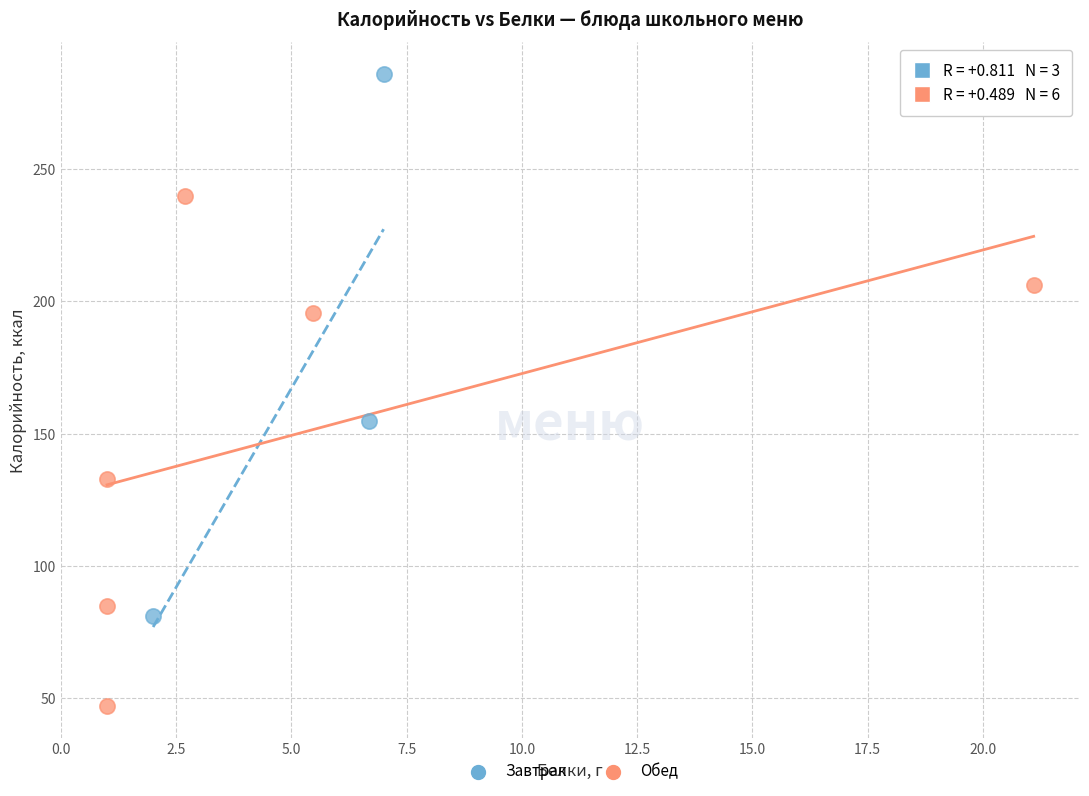

What are all the series names shown in the legend?

Завтрак, Обед